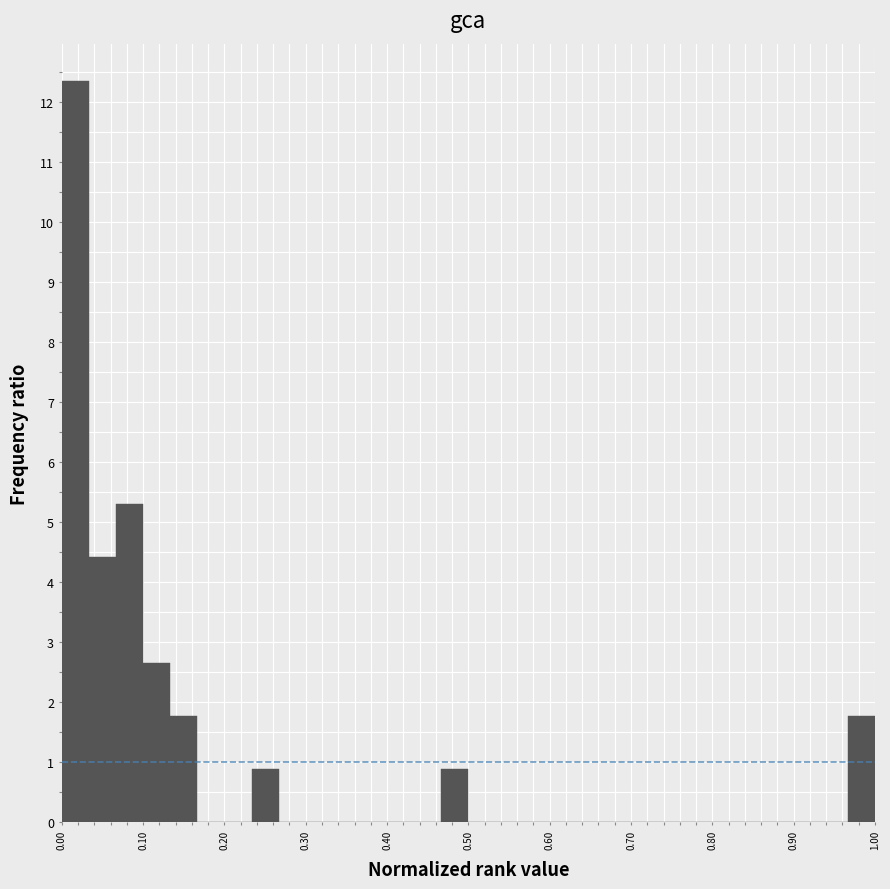

Read against the x-axis, roughly where is the centre of the tallest bar?

0.02